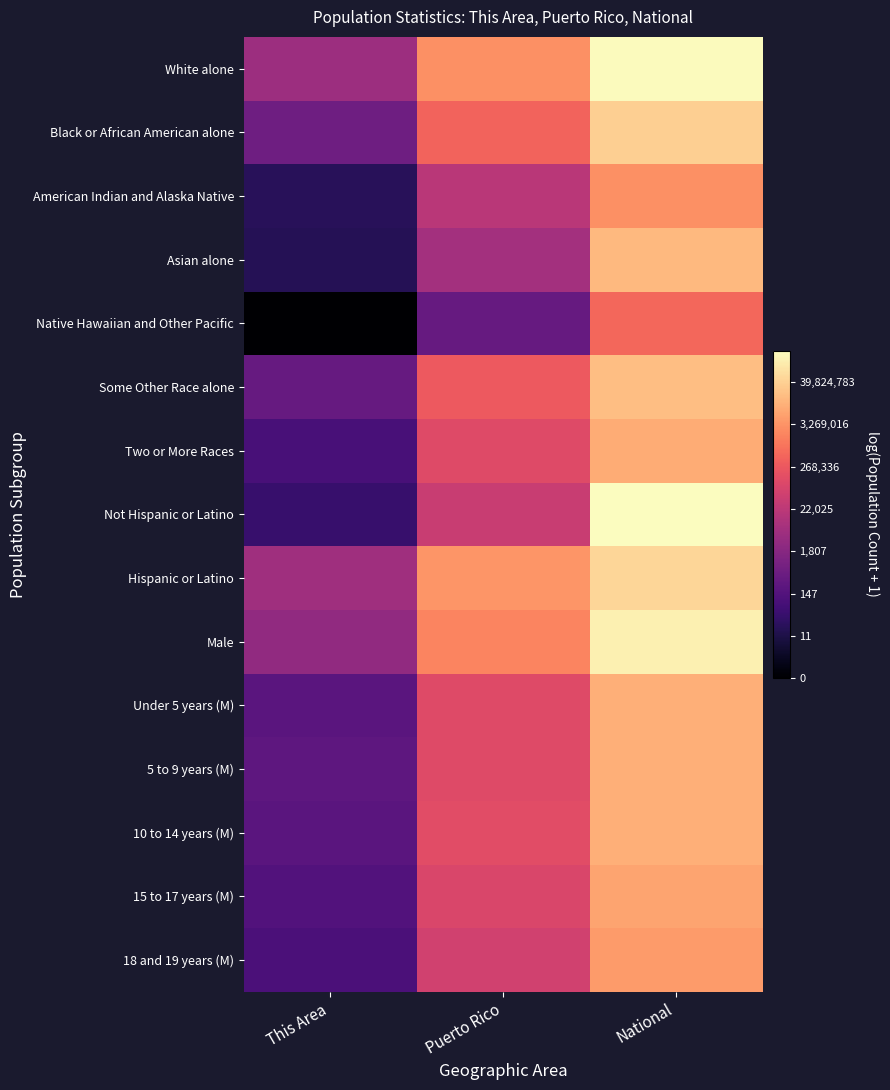

What is the total value across all series at This Area?

77.4